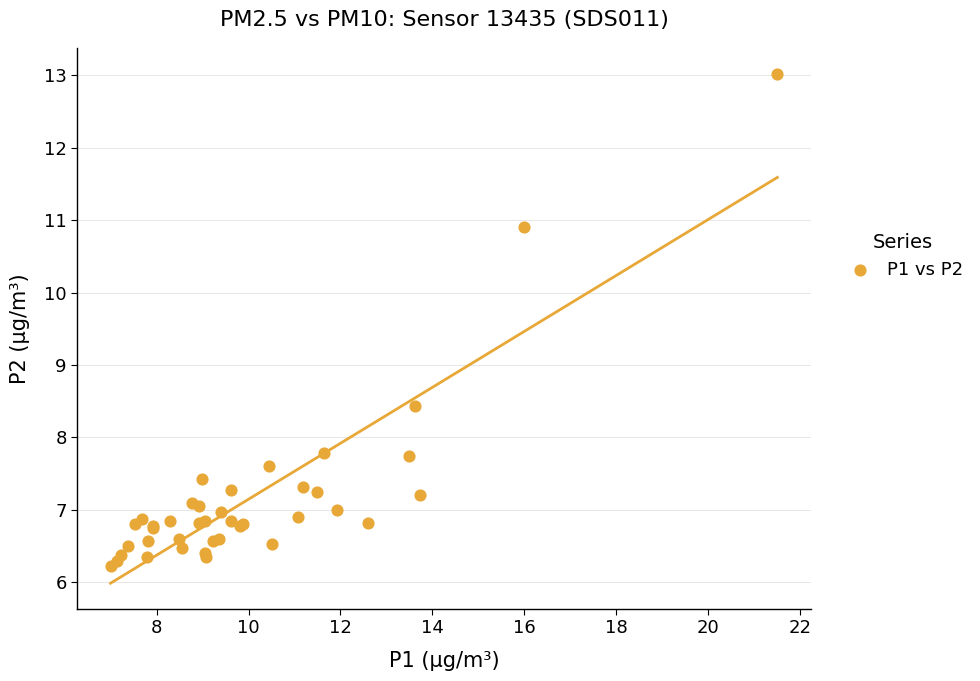

What Y value in the scatter plot is closest to 9?

8.4